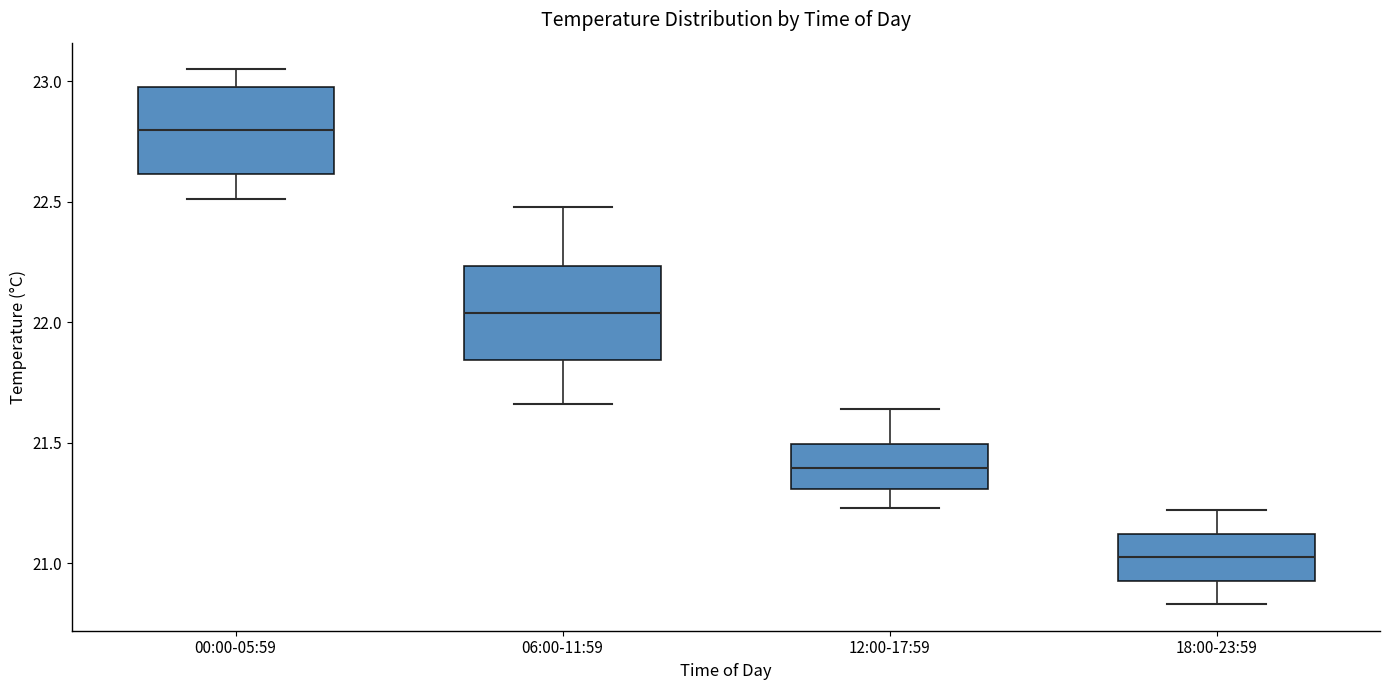

Which box has the lowest median line?

18:00-23:59